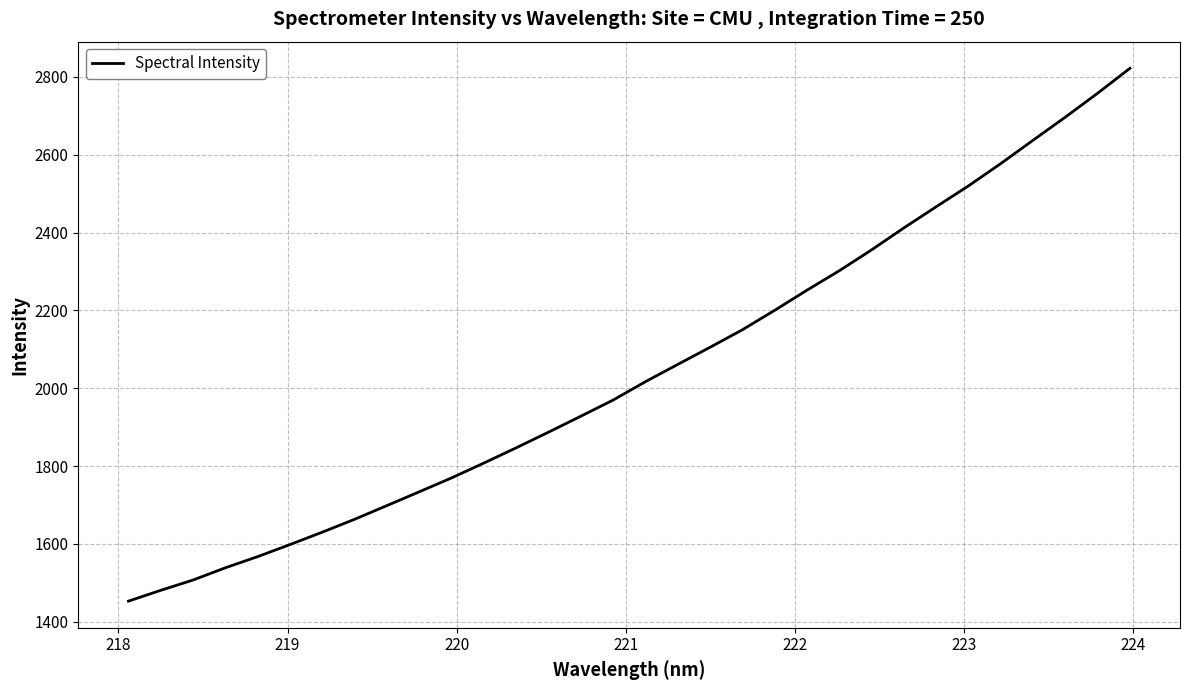

What is the greatest value displayed?

2822.2